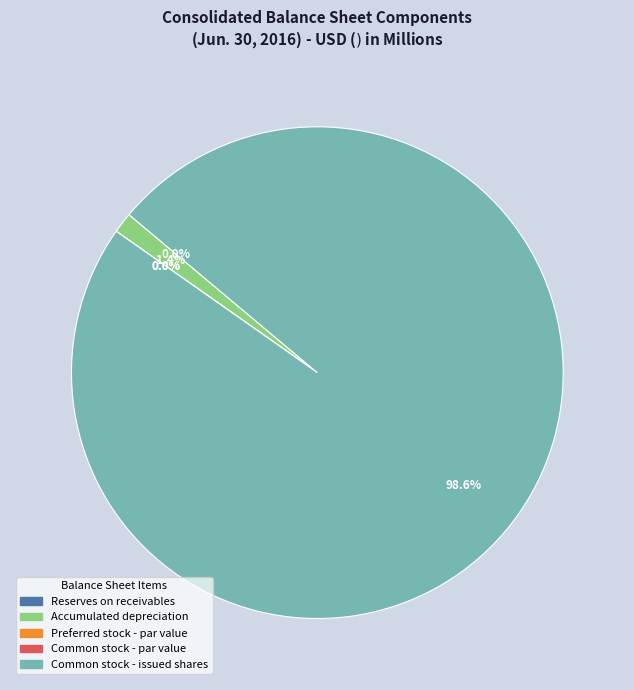

What is the largest slice in the pie chart?

Common stock - issued shares